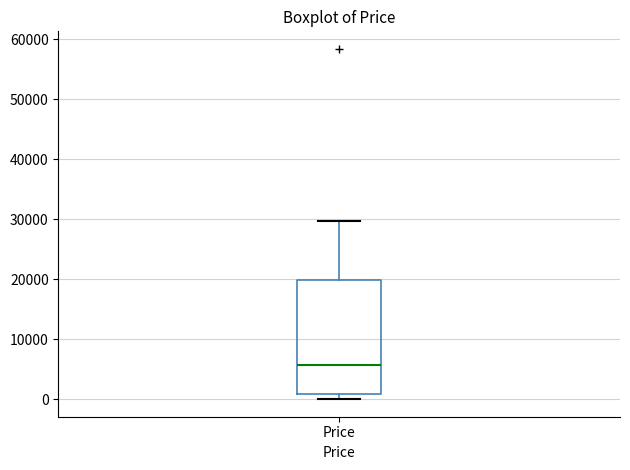

Read this box plot against the y-axis: the position of the median line, the range covered by the box, and the ends of both whiskers. The values are not printed on the chart, so give them approximately, as read against the axis.

median 6000, box 1000 to 20000, whiskers 0 to 30000